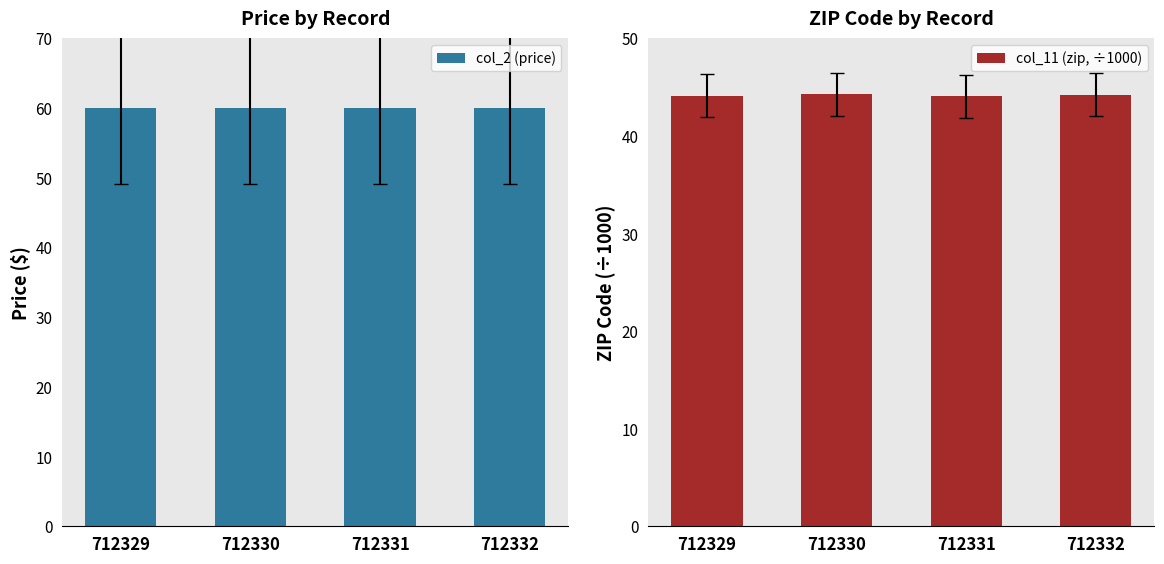

Read the col_11 (zip, ÷1000) value at 712332.

44.2